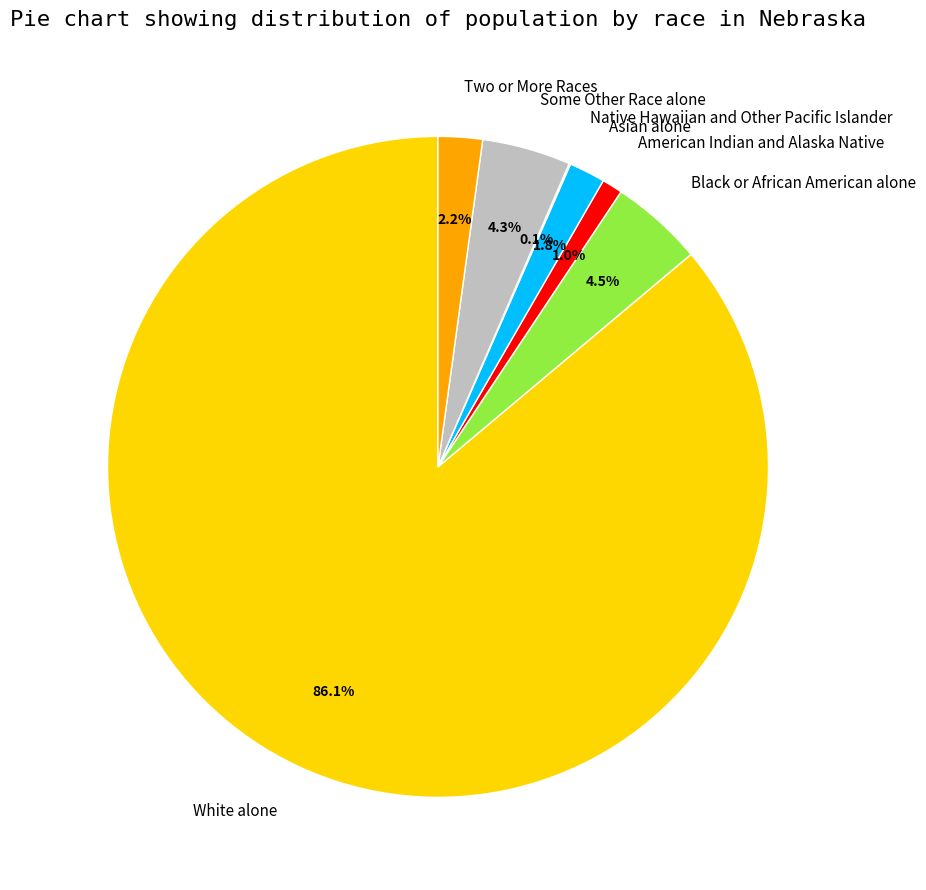

Approximately how many times larger is the value at American Indian and Alaska Native compared to Two or More Races?

0.5